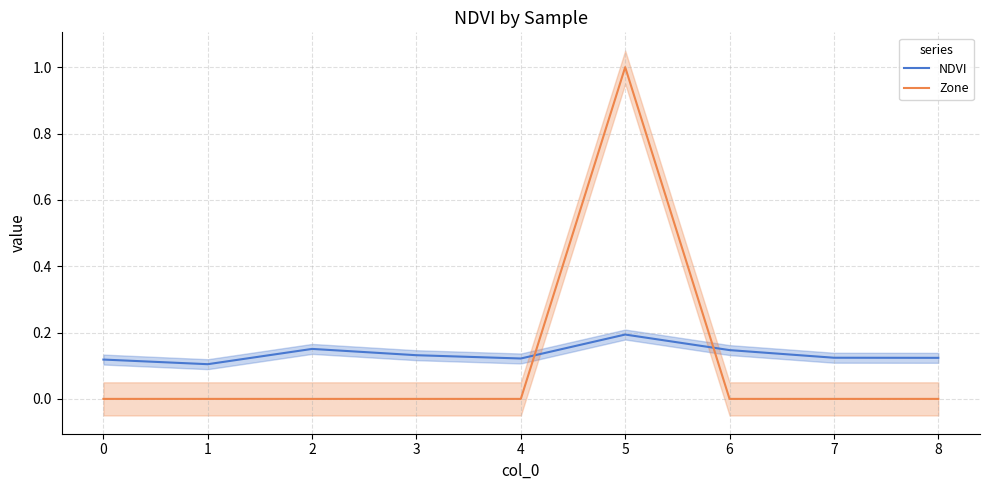

Does the chart display data point markers on the line(s)?

No